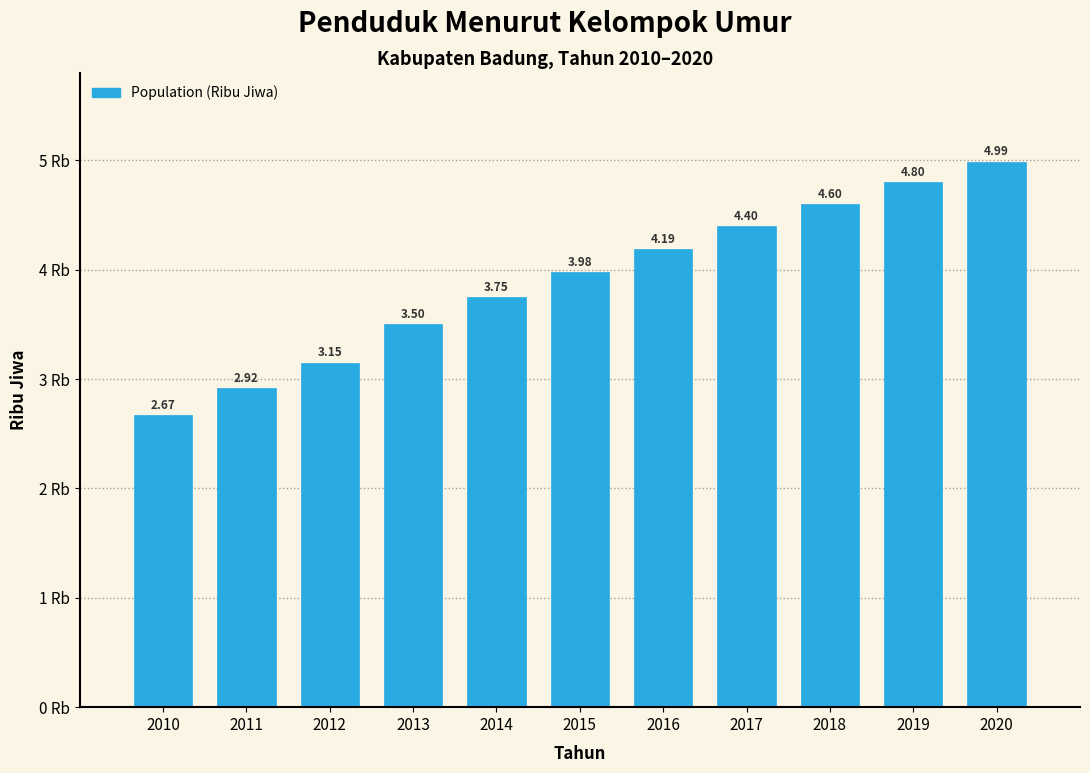

List the labels in order of value, smallest first.

2010, 2011, 2012, 2013, 2014, 2015, 2016, 2017, 2018, 2019, 2020